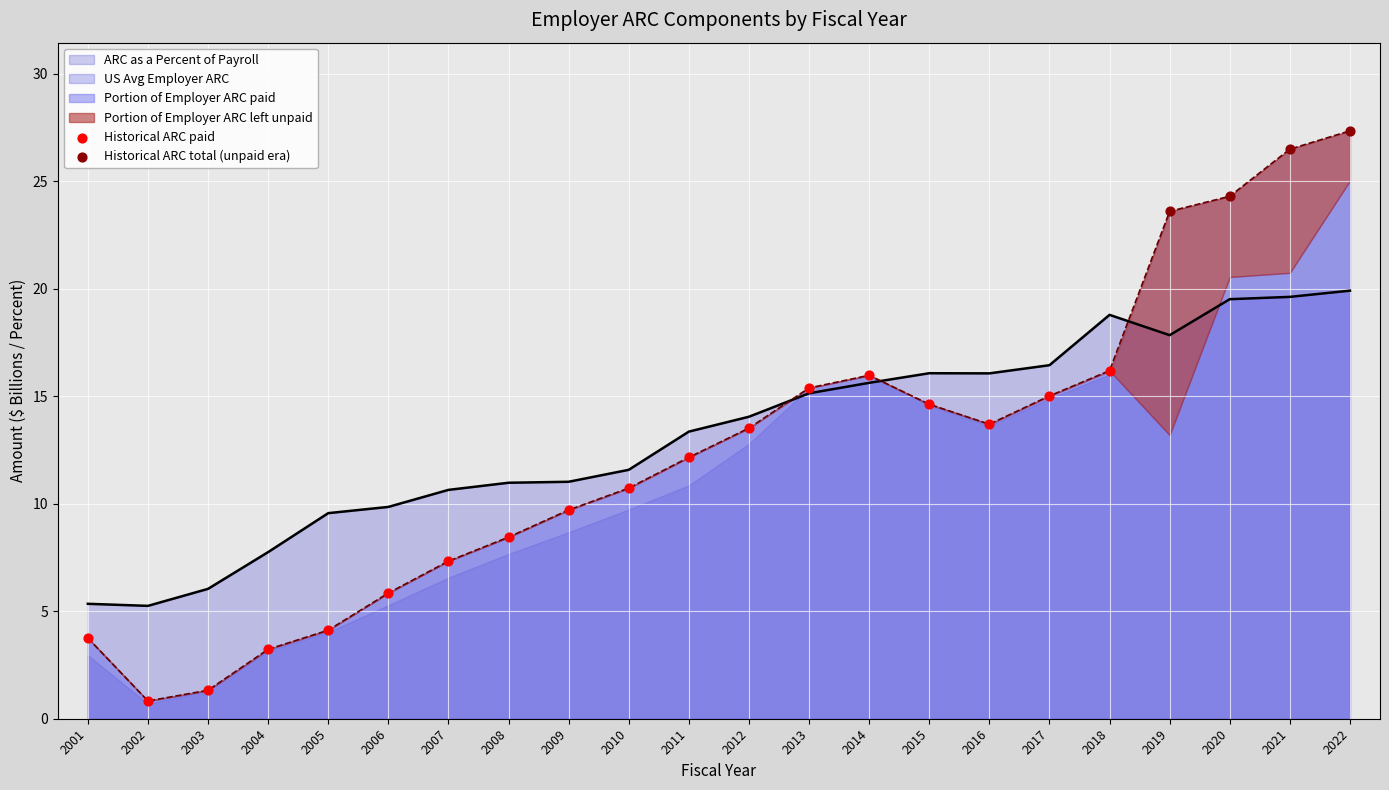

Is it true that US Avg Employer ARC equals 5.5 at 2014?

False